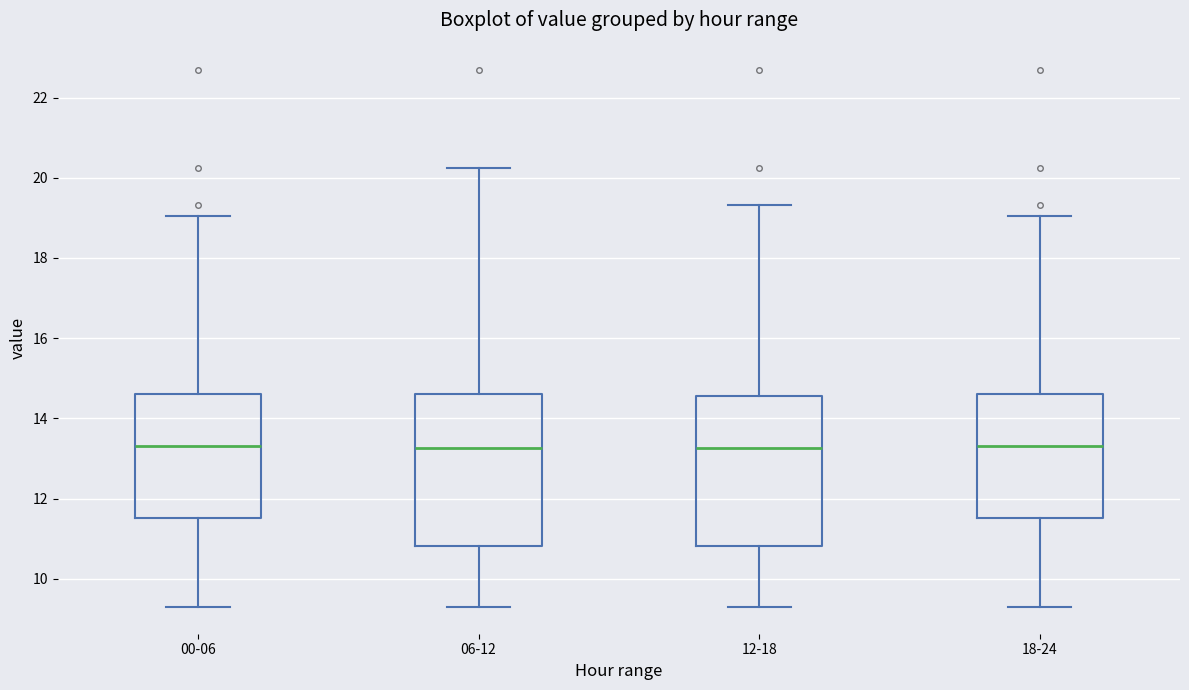

Reading left to right, read every box against the y-axis: the position of its median line, the range the box covers, and the ends of its whiskers. The values are not printed on the chart, so give them approximately, as read against the axis.

00-06: median 13.4, box 11.6 to 14.6, whiskers 9.4 to 19.0
06-12: median 13.2, box 10.8 to 14.6, whiskers 9.4 to 20.2
12-18: median 13.2, box 10.8 to 14.6, whiskers 9.4 to 19.4
18-24: median 13.4, box 11.6 to 14.6, whiskers 9.4 to 19.0